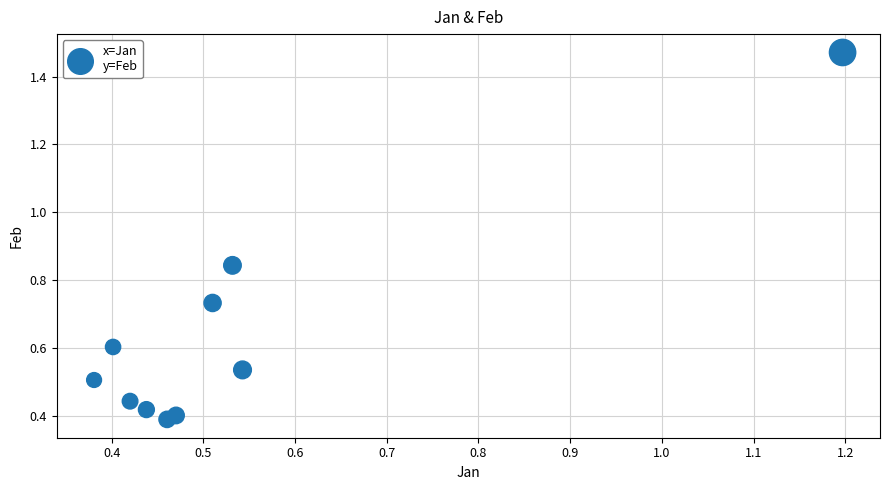

What is the range of Y values (max minus min)?

1.1